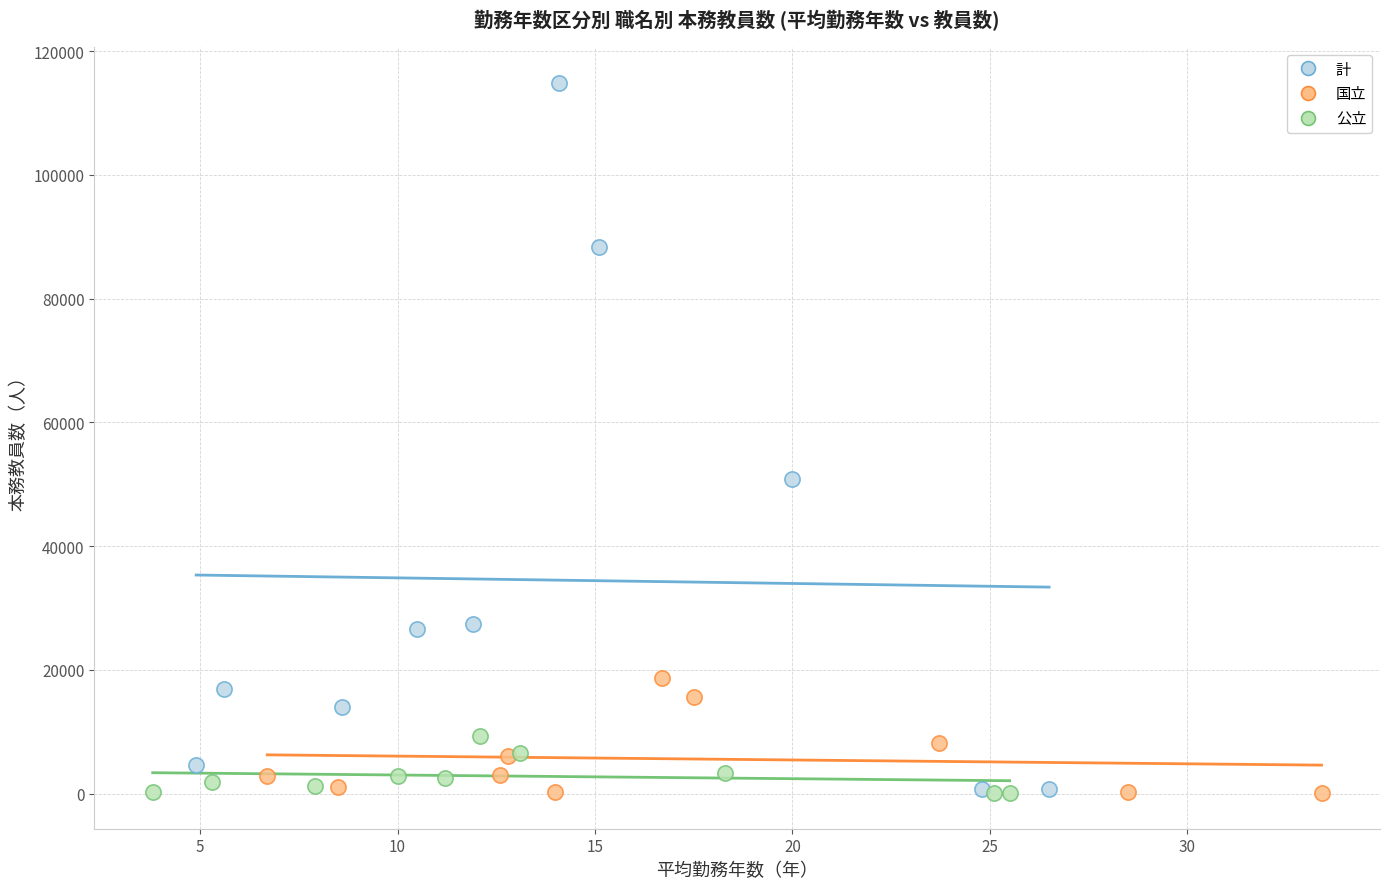

Which series has the largest Y range (max minus min)?

計